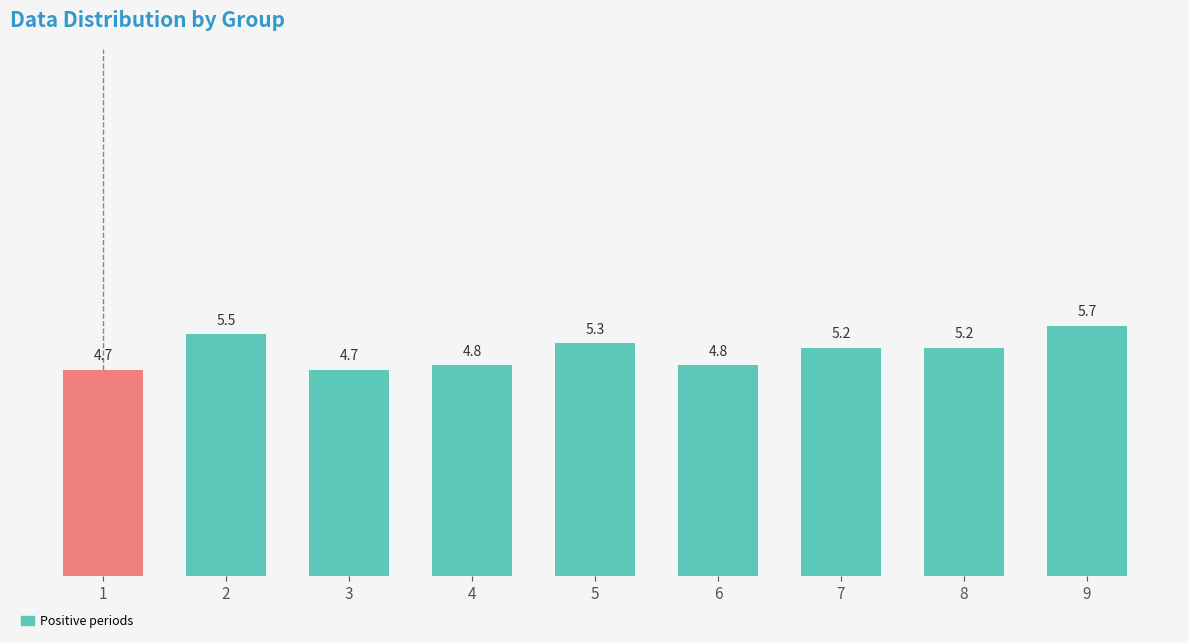

Which category has the highest value across all series?

9